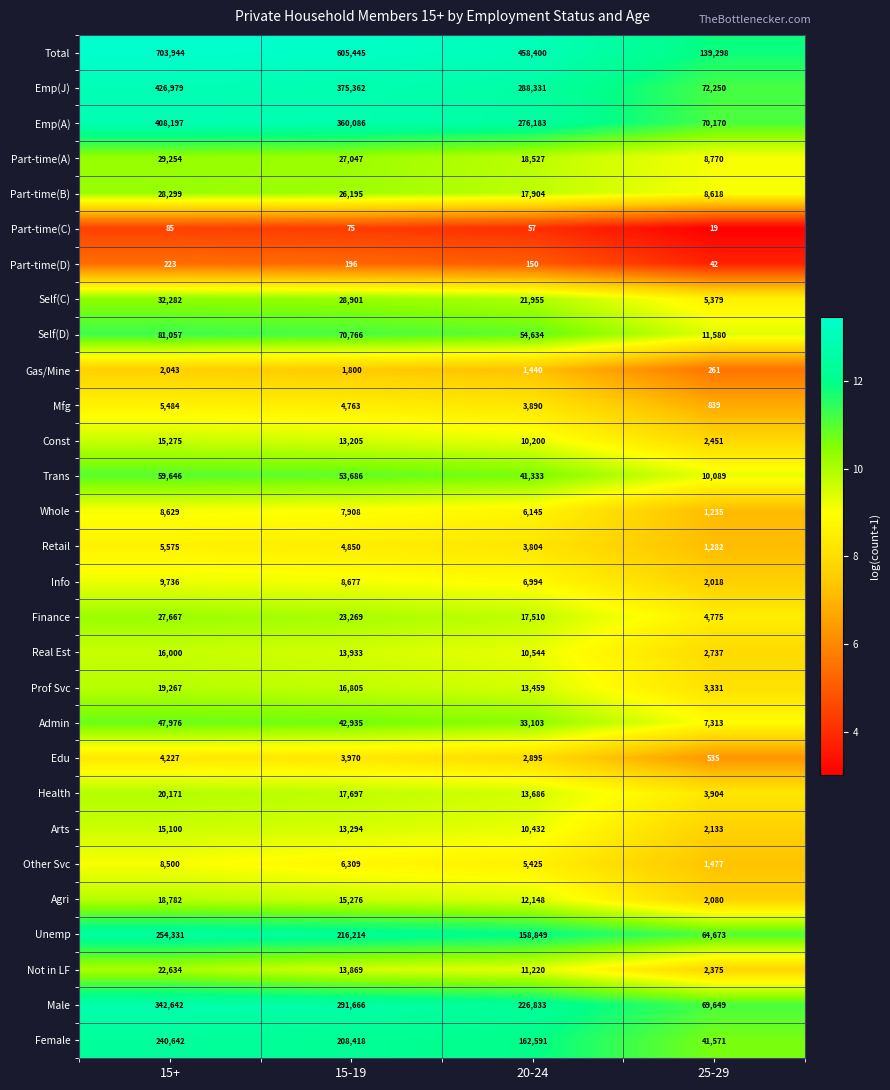

Where is Part-time(A) nearest to the value 19012?

20-24